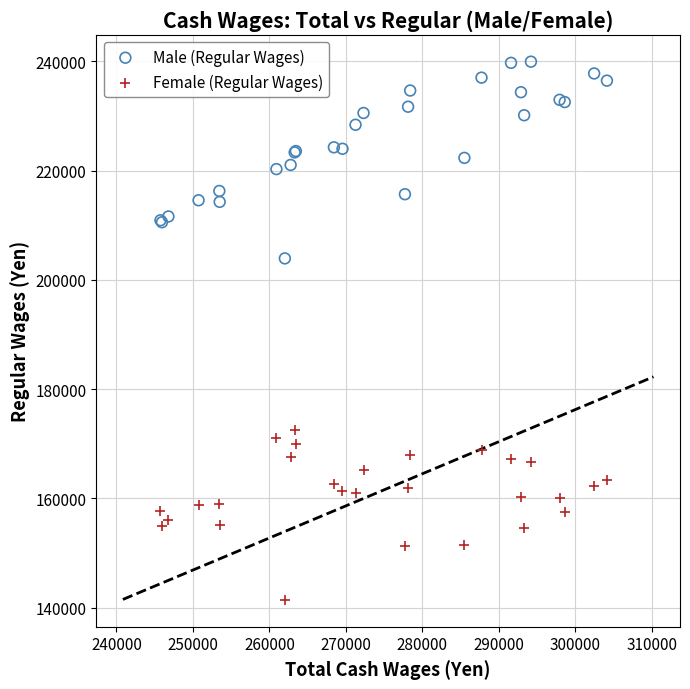

What is the X range (max minus min) for the scatter plot?

58358